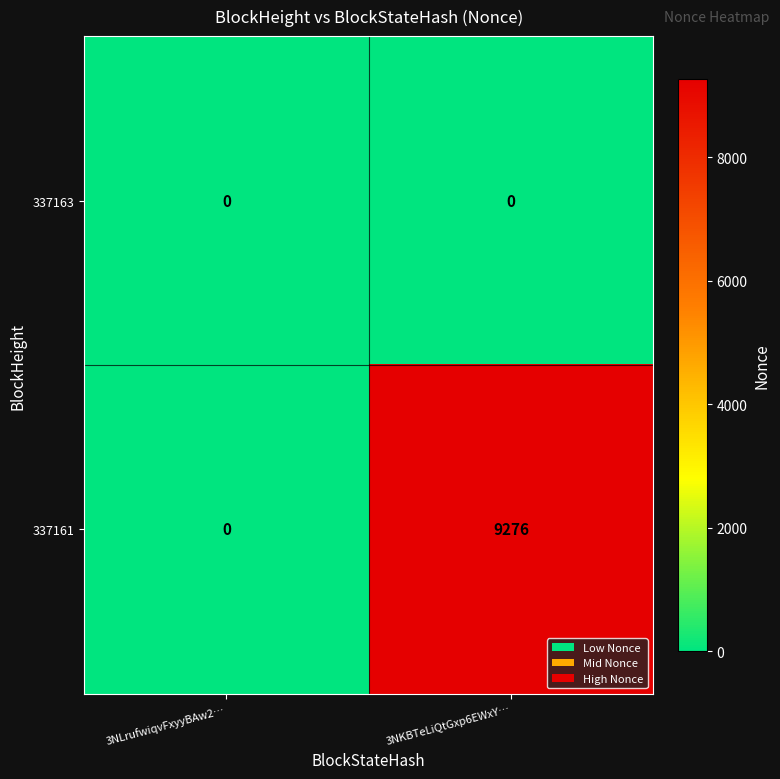

Which series has the widest spread of values?

337161